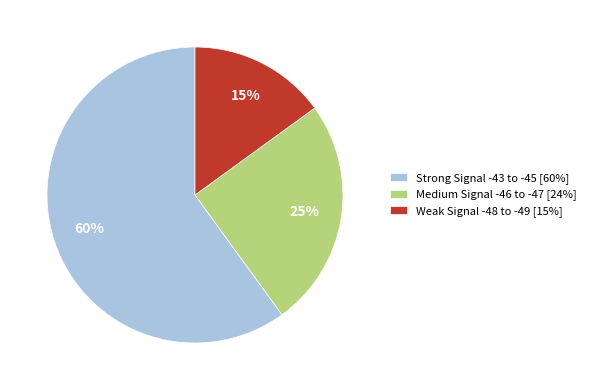

To the nearest percent, what portion does Medium Signal -46 to -47 [24%] represent?

25%